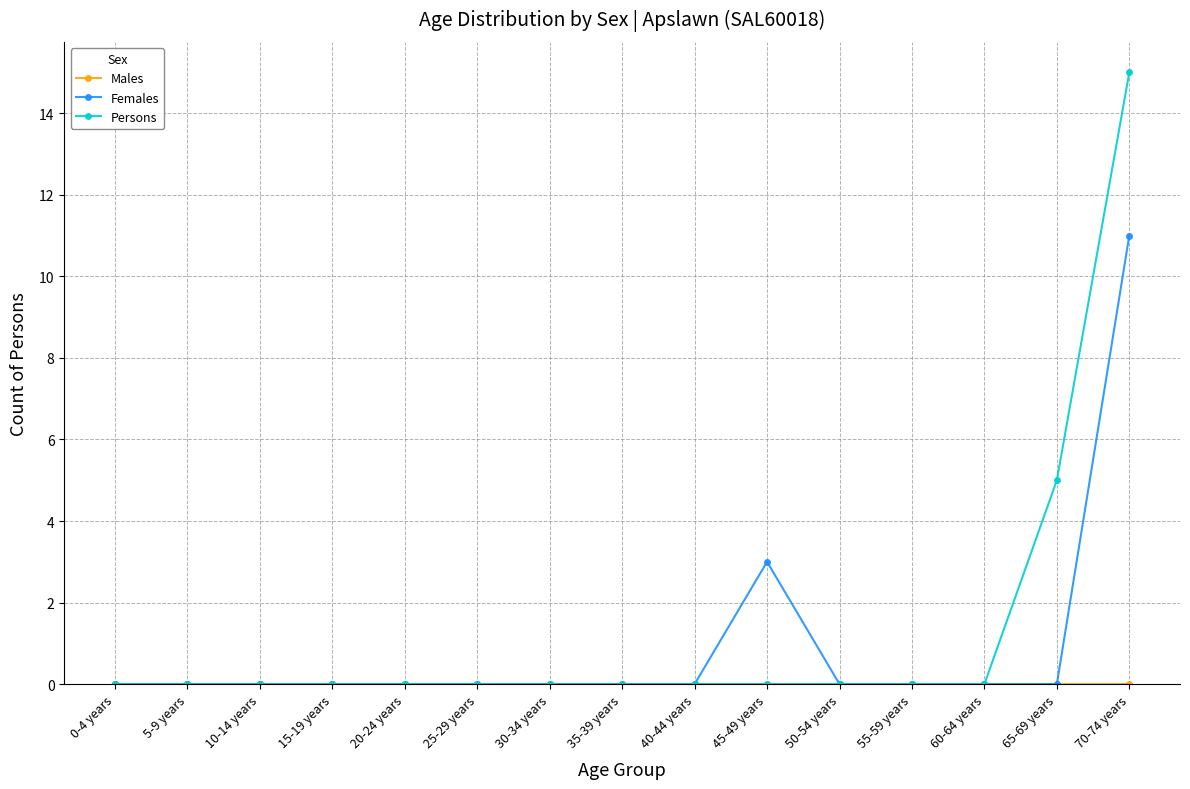

True or false: Persons has a value of -8 at 15-19 years.

False